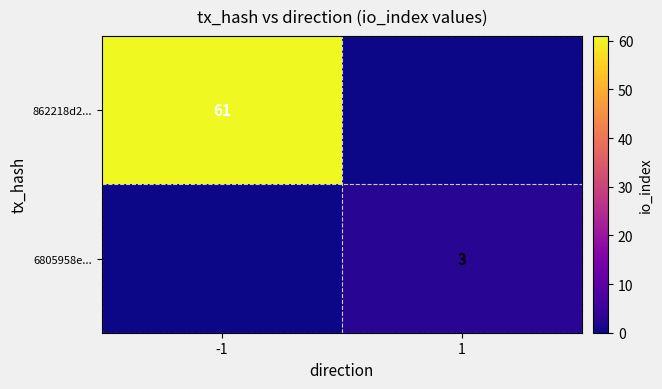

The 6805958e... series shows 3 at 1. True or false?

True